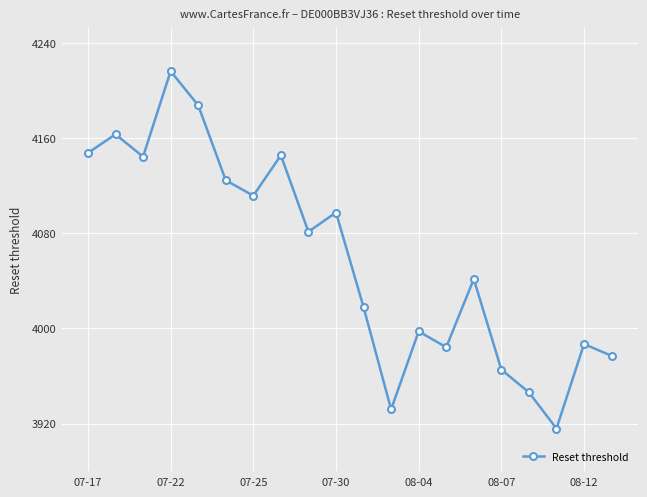

What is the sum of all values?

81183.6